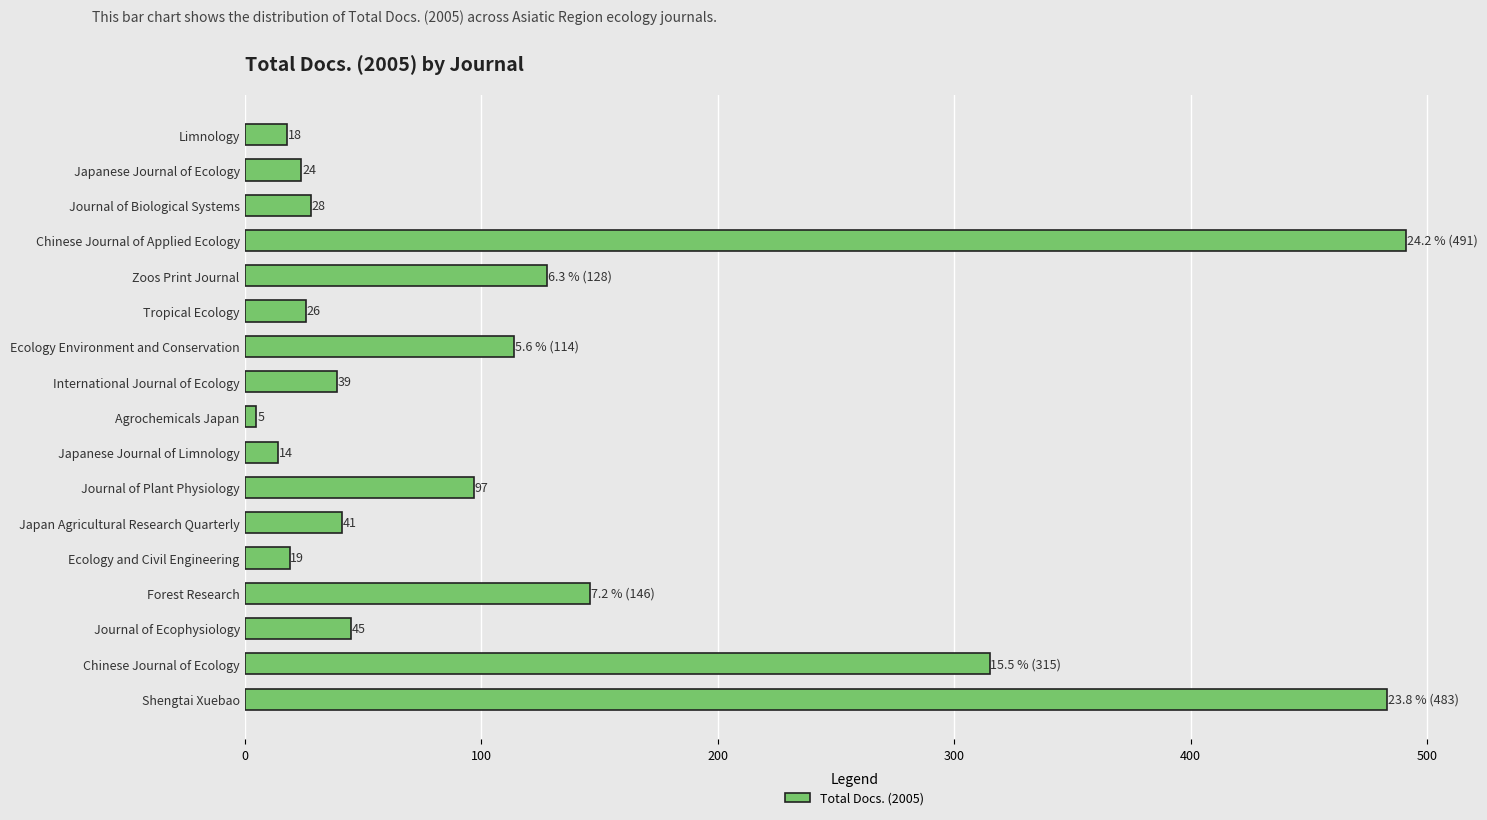

What is the change in value from Limnology to International Journal of Ecology?

+21